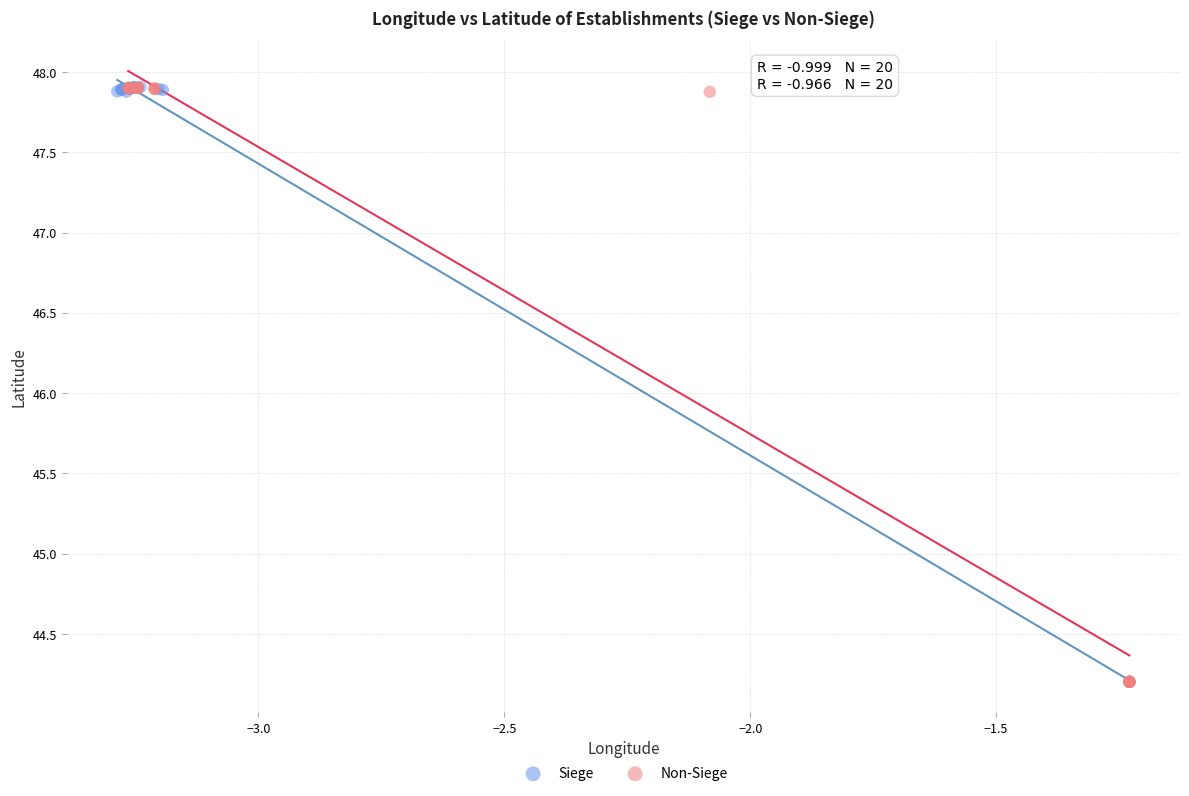

What are all the series names shown in the legend?

Siege, Non-Siege